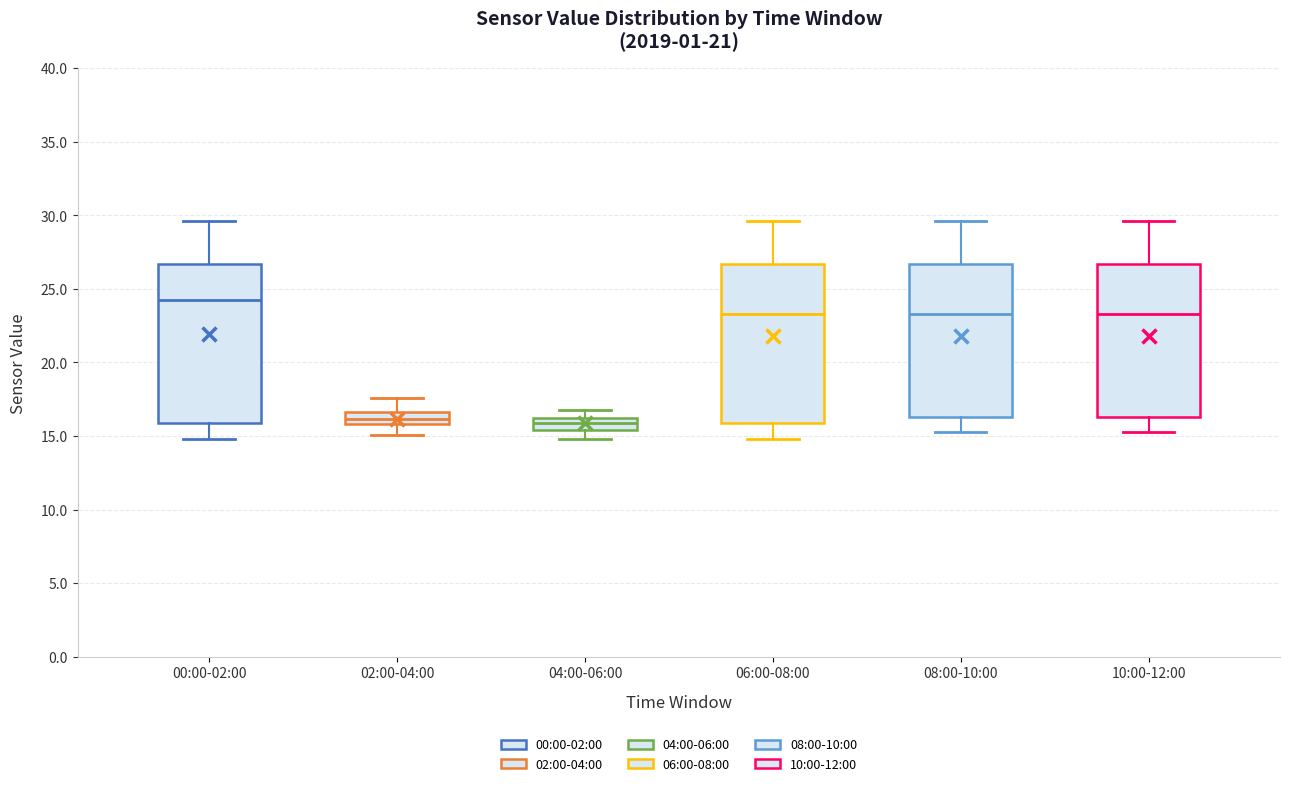

Reading left to right, read every box against the y-axis: the position of its median line, the range the box covers, and the ends of its whiskers. The values are not printed on the chart, so give them approximately, as read against the axis.

00:00-02:00: median 24.0, box 16.0 to 26.5, whiskers 15.0 to 29.5
02:00-04:00: median 16.0 (inside the box), box 16.0 to 16.5, whiskers 15.0 to 17.5
04:00-06:00: median 16.0 (inside the box), box 15.5 to 16.0, whiskers 15.0 to 17.0
06:00-08:00: median 23.5, box 16.0 to 26.5, whiskers 15.0 to 29.5
08:00-10:00: median 23.5, box 16.5 to 26.5, whiskers 15.5 to 29.5
10:00-12:00: median 23.5, box 16.5 to 26.5, whiskers 15.5 to 29.5